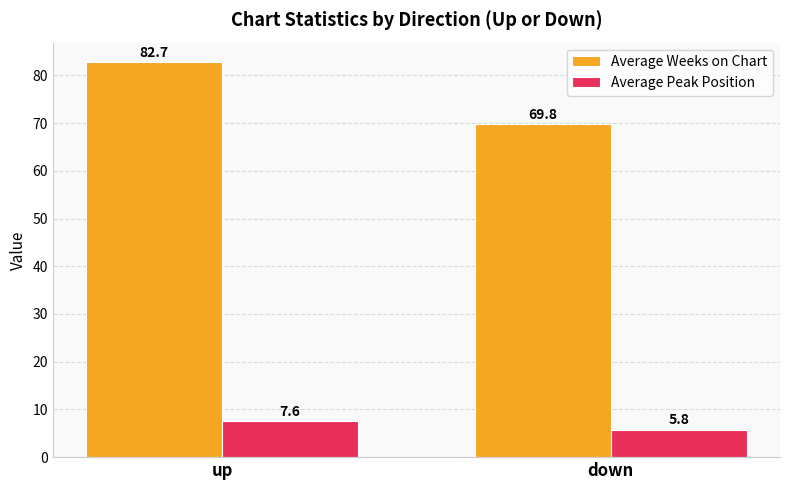

Reading left to right, transcribe all the data shown in this chart.

Average Weeks on Chart: up=82.7	down=69.8
Average Peak Position: up=7.6	down=5.8